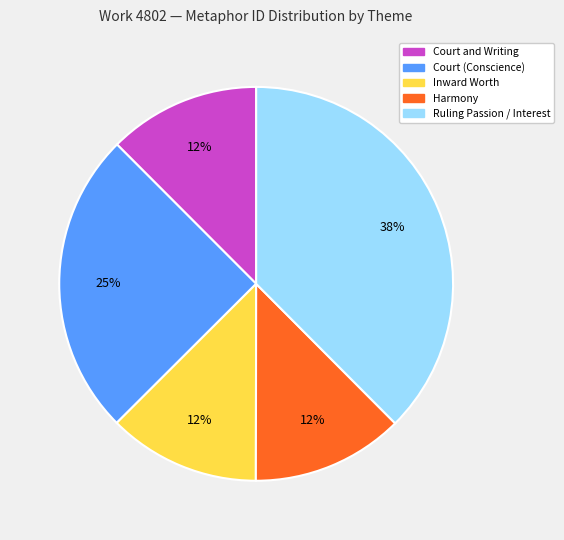

Which slice is the largest?

Ruling Passion / Interest